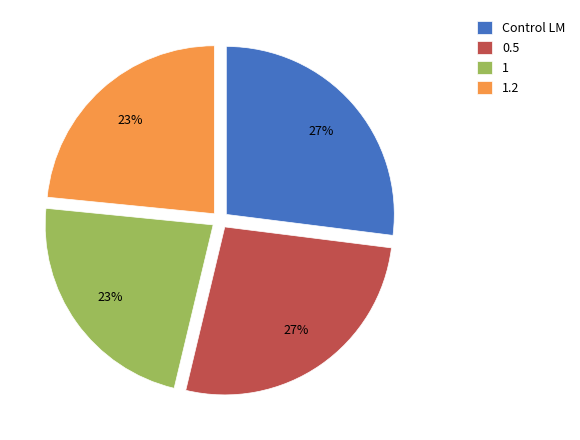

To the nearest percent, what portion does 0.5 represent?

27%